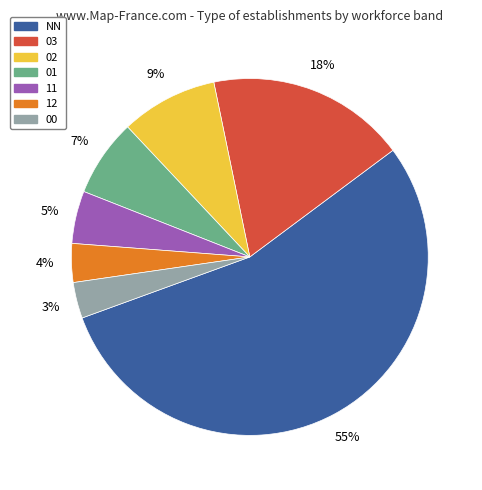

To the nearest percent, what portion does 02 represent?

9%